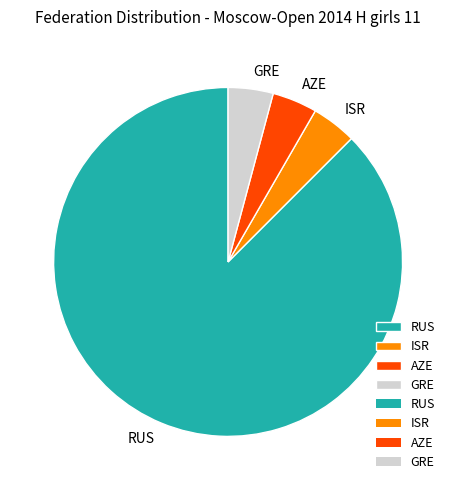

What is the ratio of the value at ISR to the value at GRE?

1.0